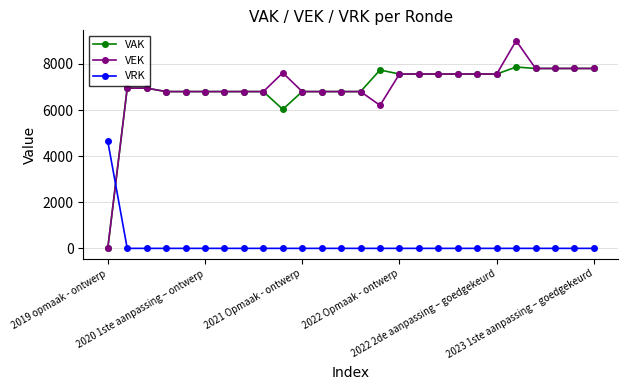

Which series has the largest range (max minus min)?

VEK